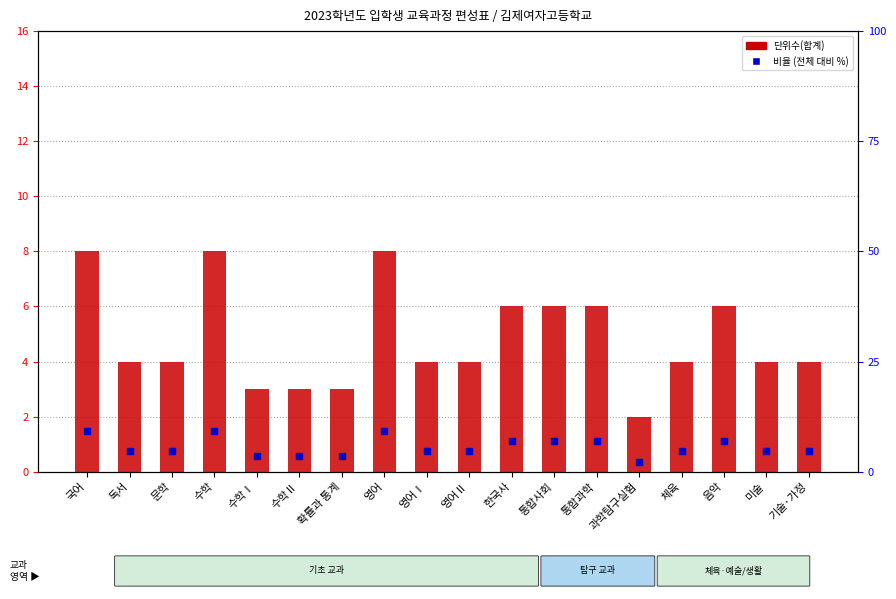

What are all the series names shown in the legend?

단위수(합계), 비율 (전체 대비 %)